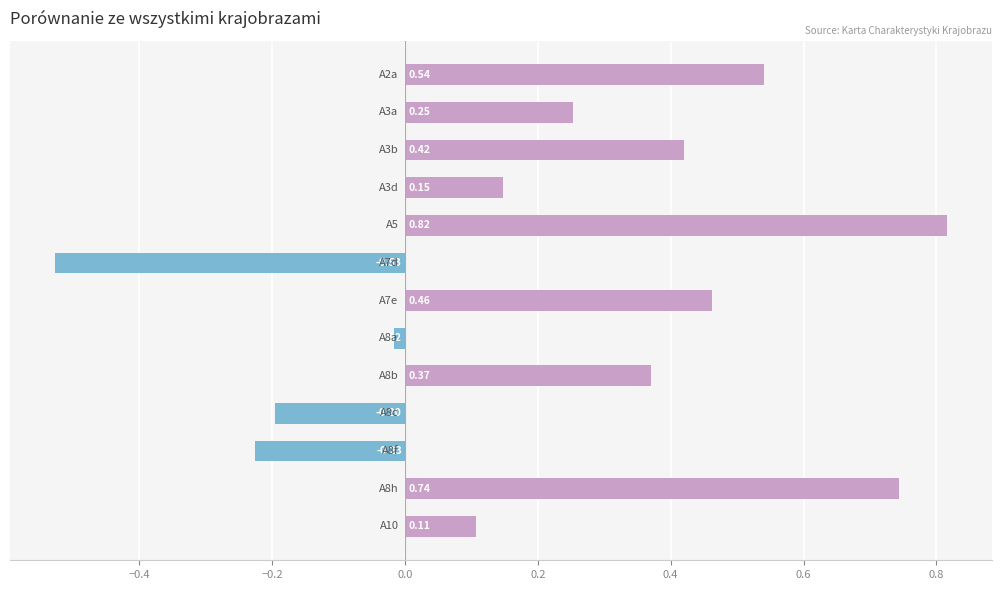

What is the difference between the second highest and minimum values?

1.3